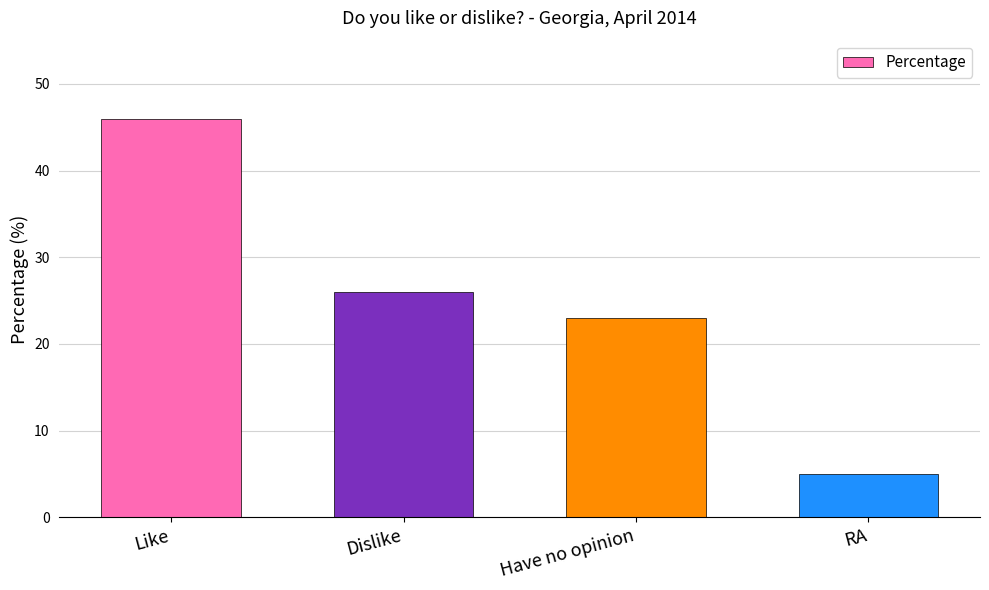

What is the greatest value displayed?

46